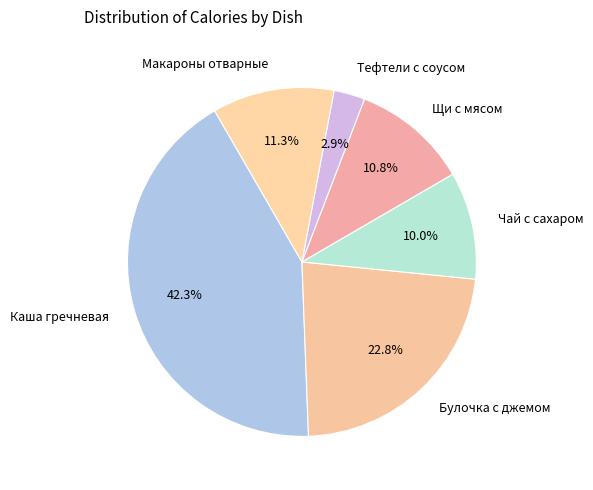

Which has a higher value, Тефтели с соусом or Макароны отварные?

Макароны отварные